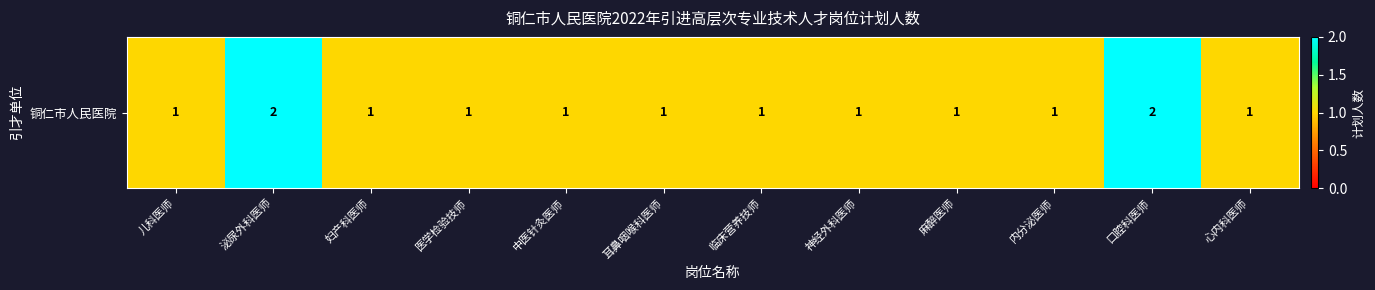

Rank the categories by value from highest to lowest.

泌尿外科医师, 口腔科医师, 儿科医师, 妇产科医师, 医学检验技师, 中医针灸医师, 耳鼻咽喉科医师, 临床营养技师, 神经外科医师, 麻醉医师, 内分泌医师, 心内科医师